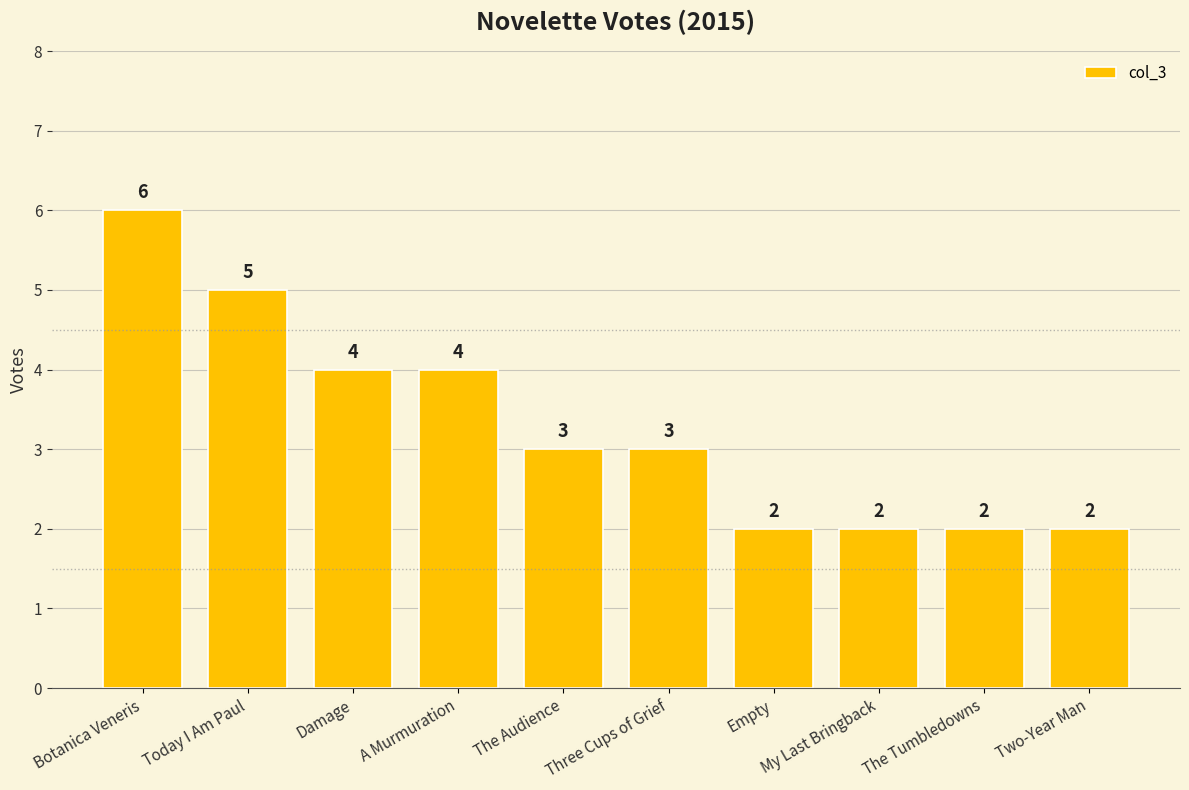

What is the change in value from The Audience to The Tumbledowns?

-1